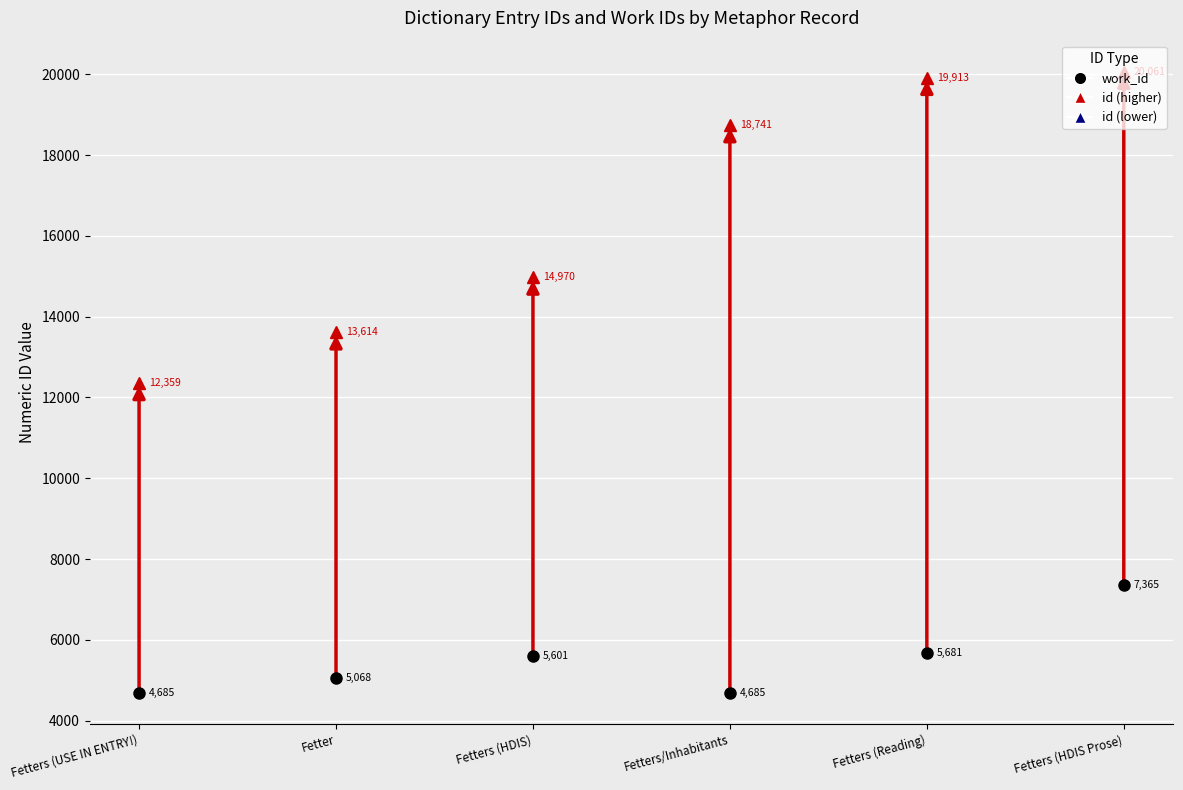

How many values in the work_id series exceed 5601?

2